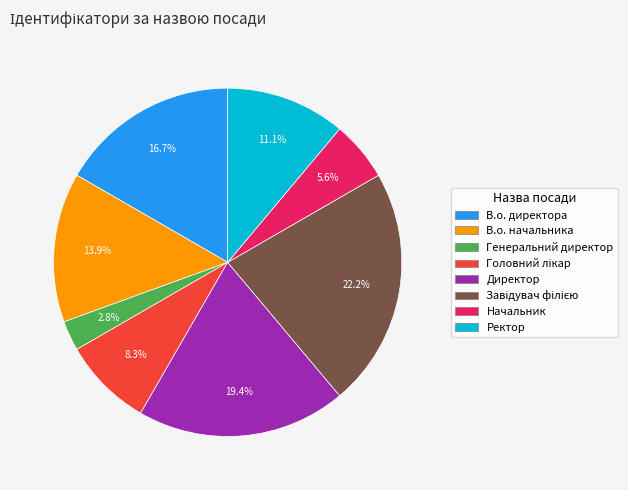

What is the smallest slice in the pie chart?

Генеральний директор